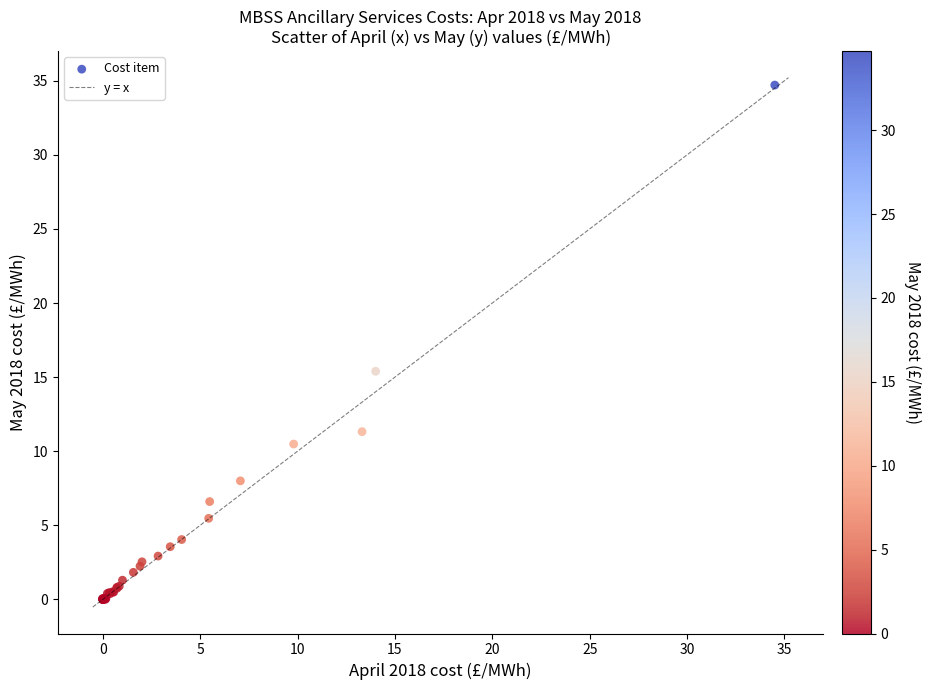

What Y value in the scatter plot is closest to 17?

15.4